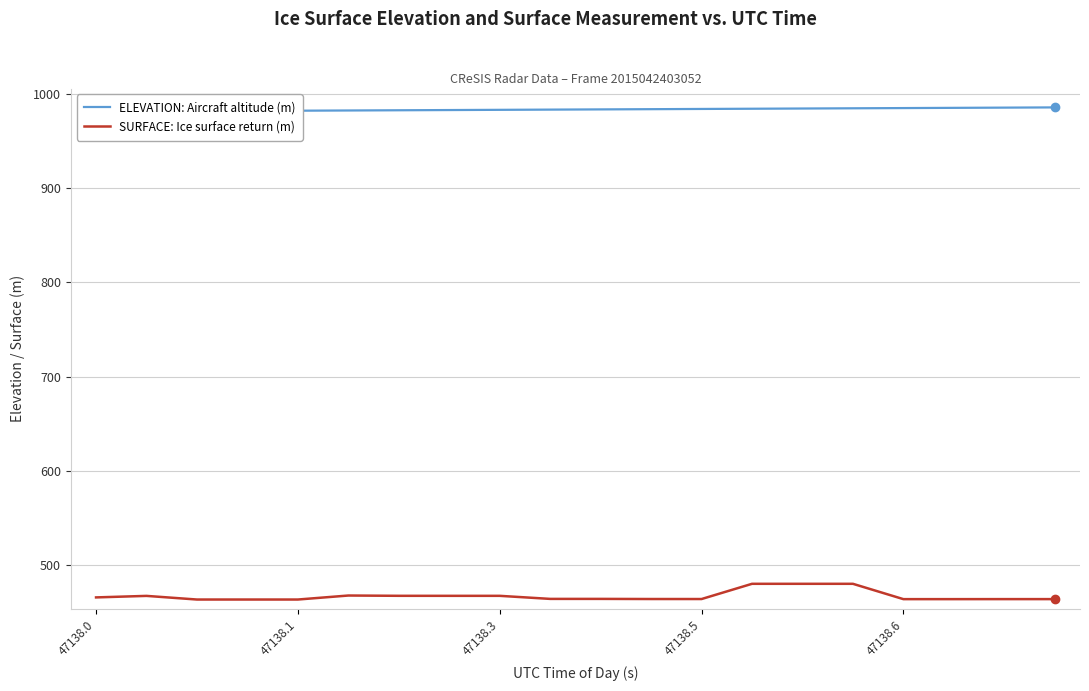

True or false: ELEVATION: Aircraft altitude (m) has more than 0 interior local peaks.

False